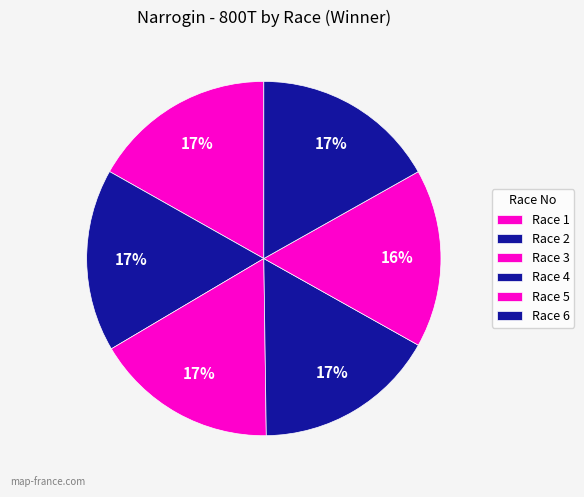

What is the change in value from Race 2 to Race 4?

-0.1